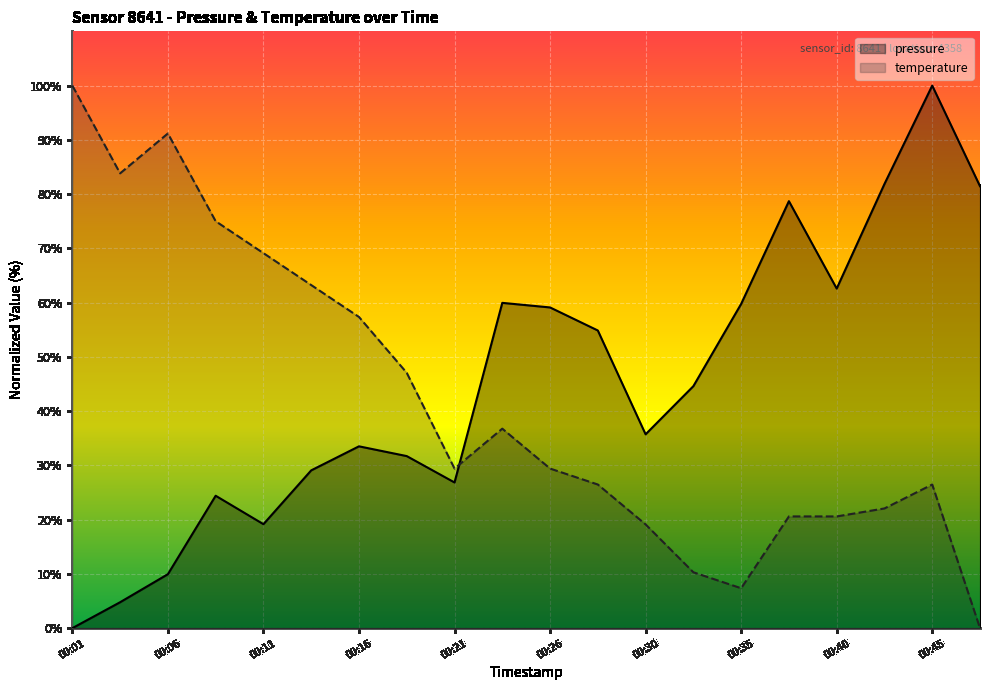

At 00:11, list the series in order from largest to smallest.

temperature, pressure